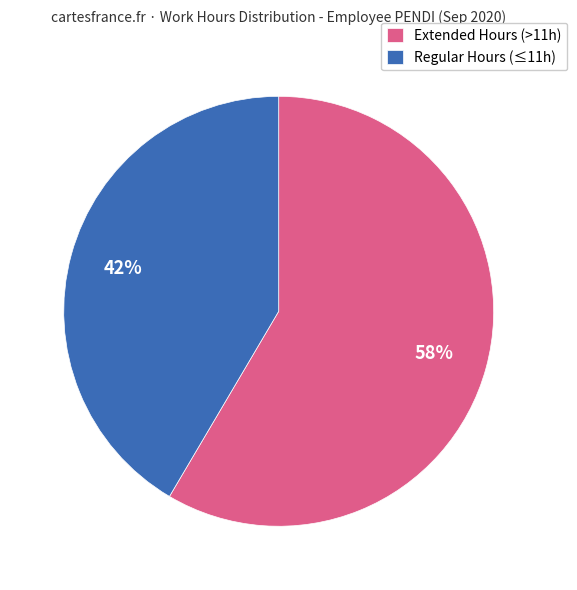

How many segments does this pie chart have?

2